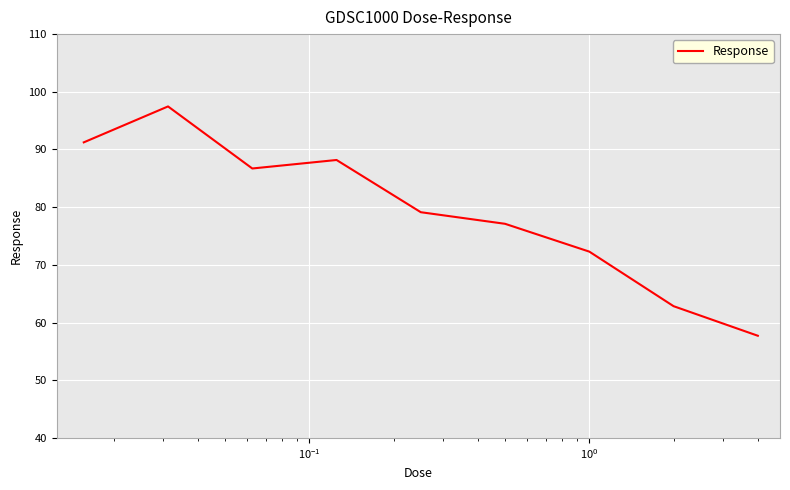

What is the difference between the maximum and minimum values?

39.8